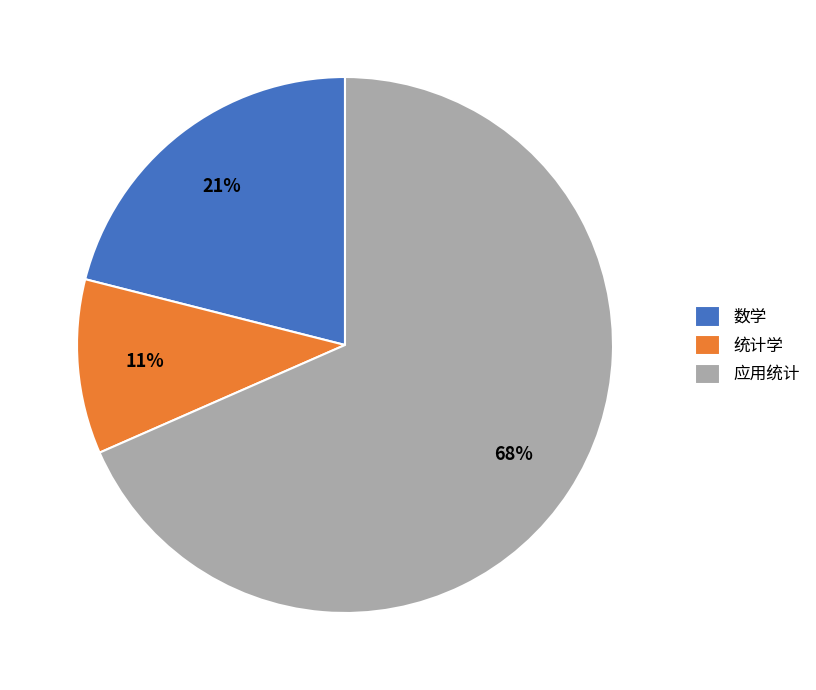

Combined, do 统计学 and 应用统计 account for over 50%?

Yes